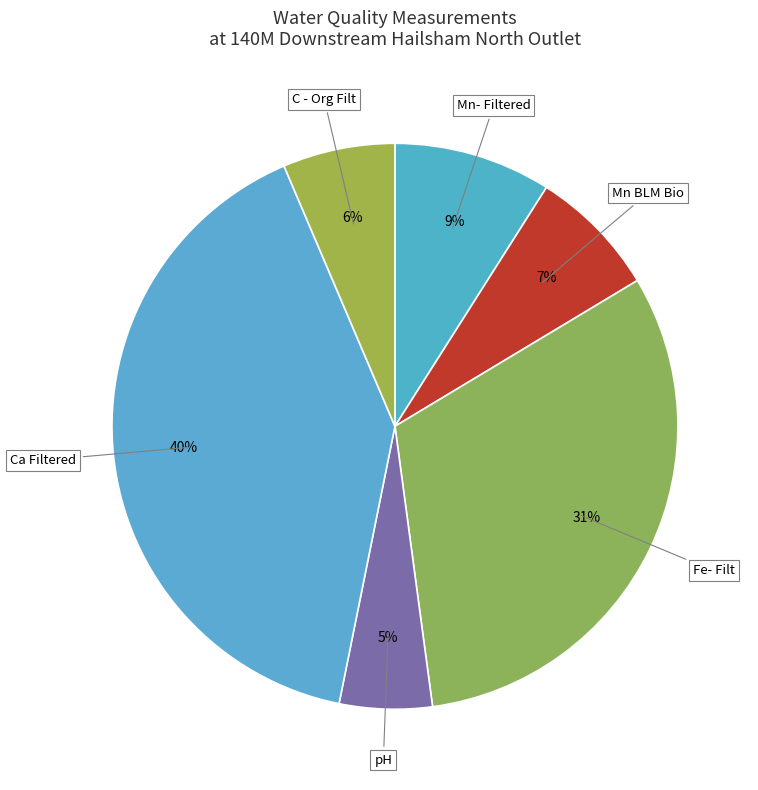

Which category has the smallest portion of the pie?

pH